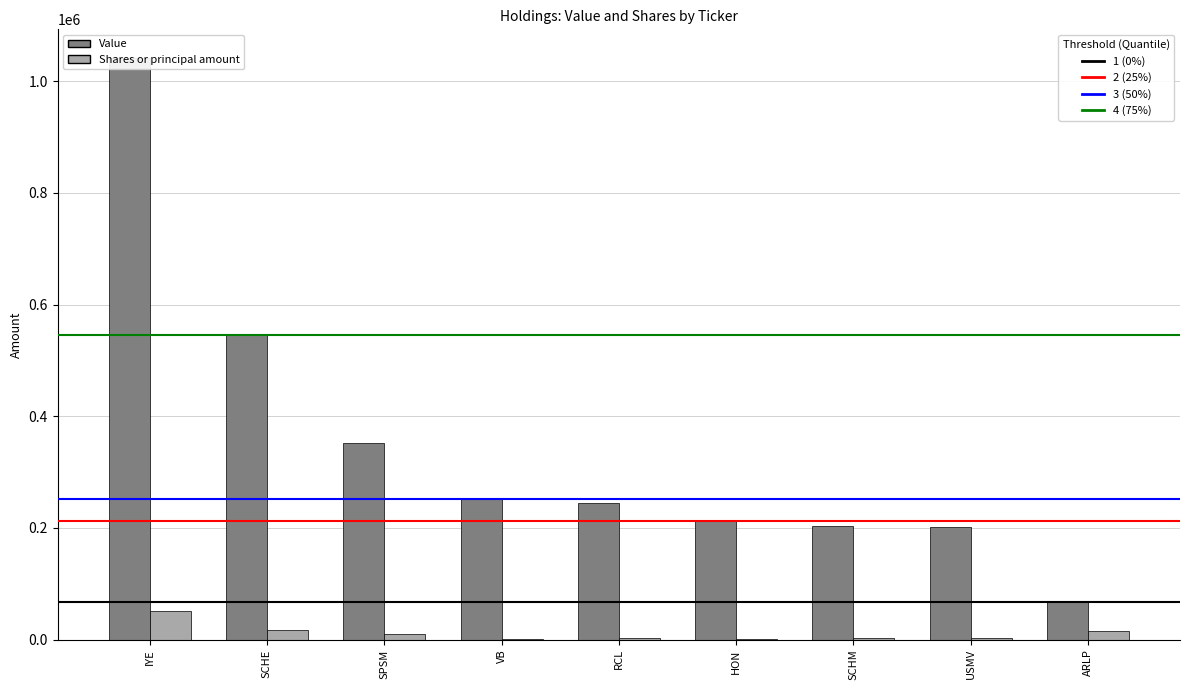

What is the sum of all Shares or principal amount values?

105536